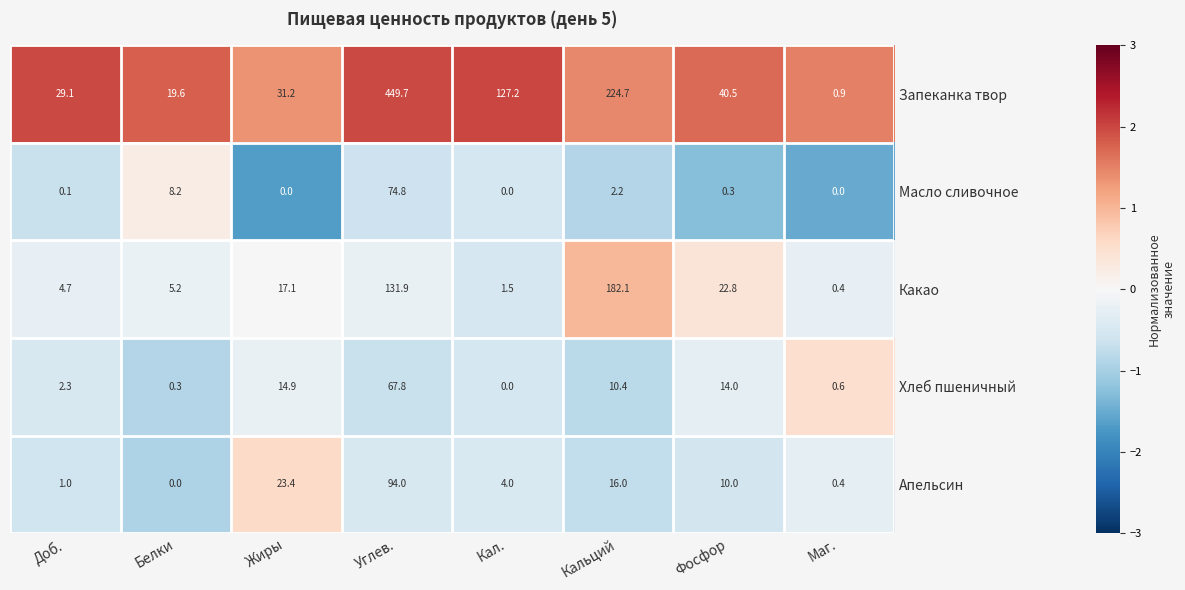

Between Доб. and Кальций, which series saw the biggest shift?

Запеканка твор